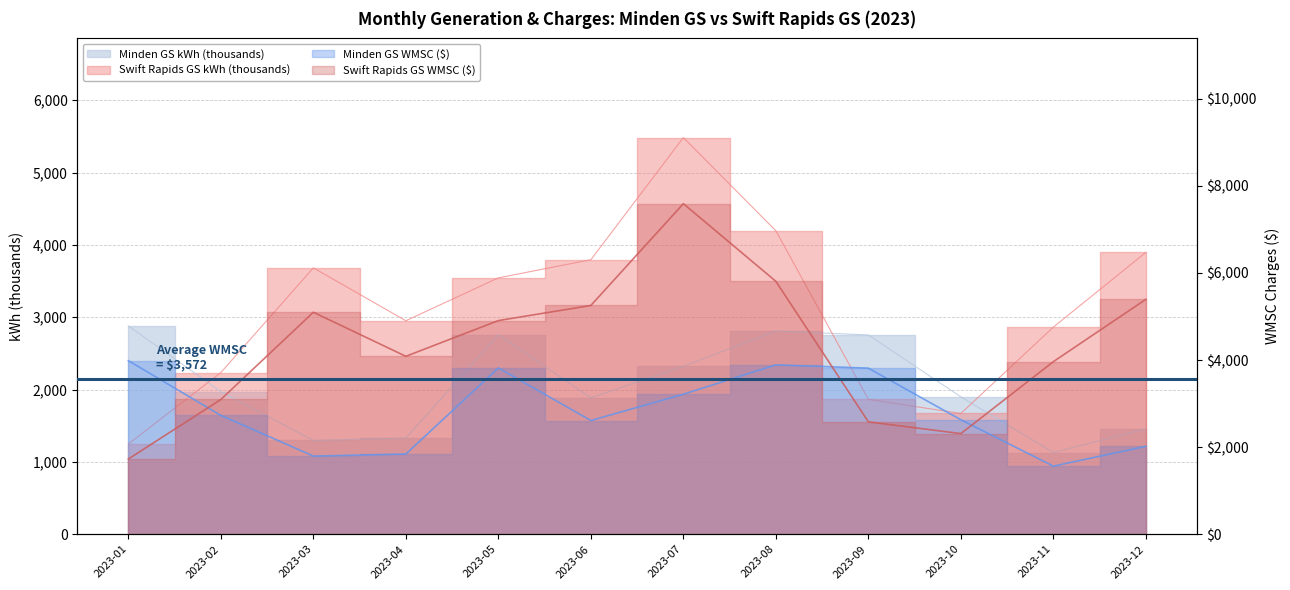

Is the value of Minden GS WMSC at 2023-04 greater than the value of Minden GS kWh at 2023-12?

Yes